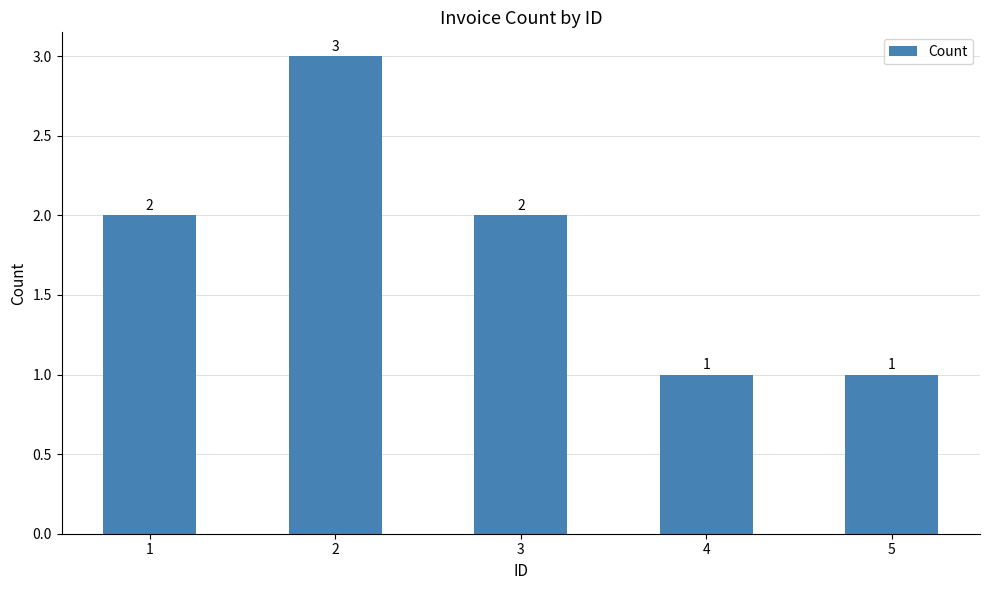

What is the value of the 4th bar from the left?

1